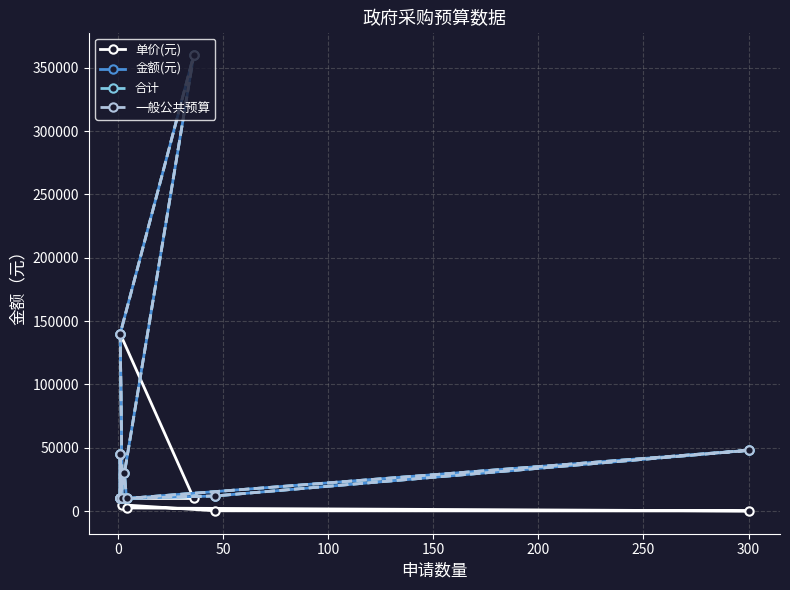

Is it true that 合计 equals 4580 at 50?

False